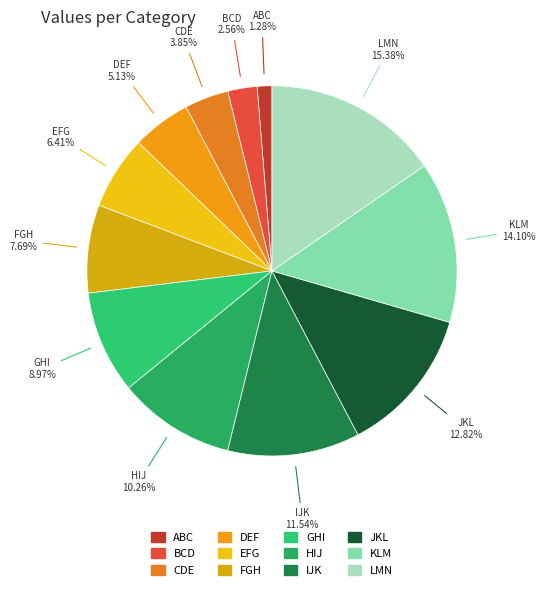

Which has a higher value, CDE or KLM?

KLM